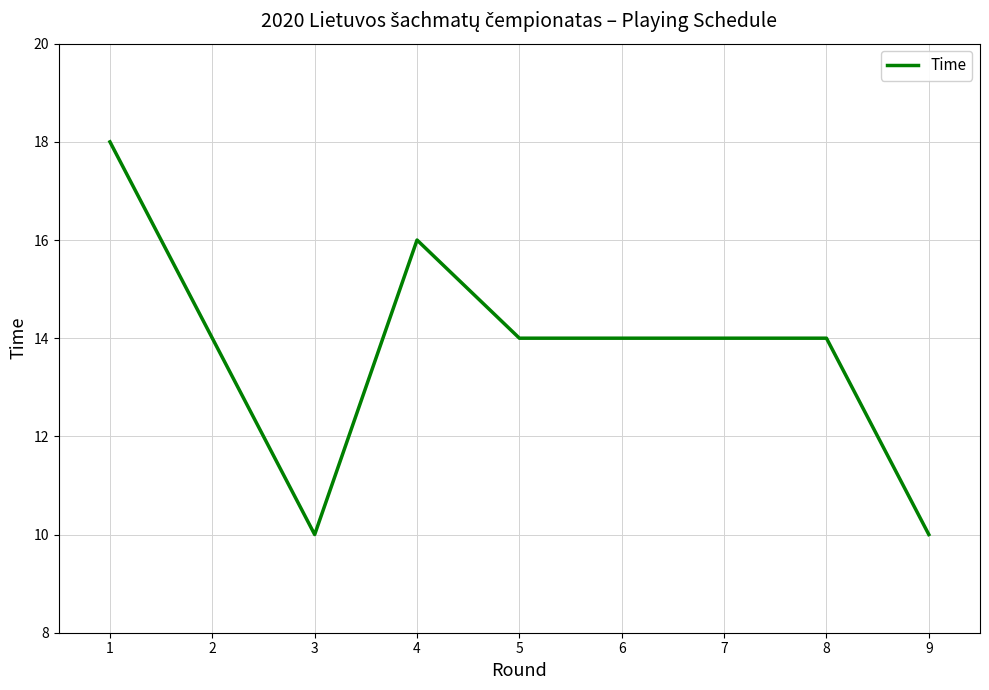

Where is the first local maximum?

4